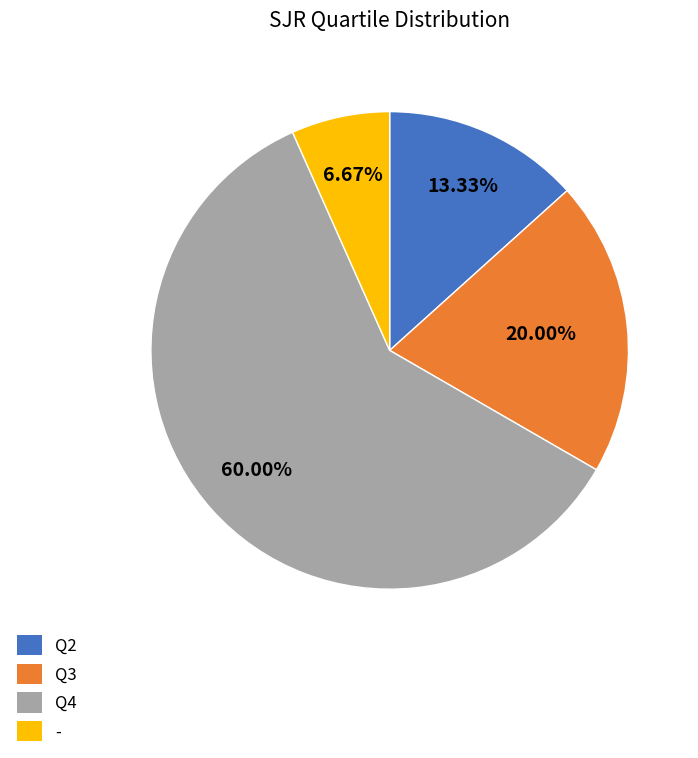

What percentage is the - slice, to the nearest percent?

7%